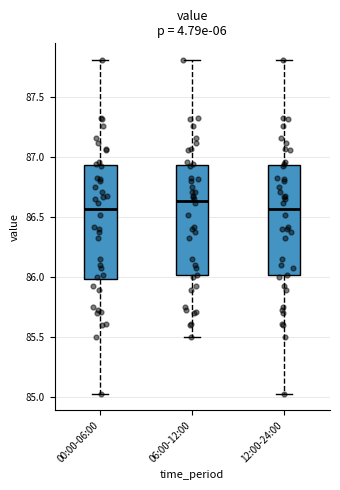

Reading left to right, transcribe this box plot: for each box, give where its median line is, the range the box spans, and where its two whiskers end, as read against the y-axis. The values are not printed on the chart, so give them approximately, as read against the axis.

00:00-06:00: median 86.55, box 86.00 to 86.95, whiskers 85.05 to 87.80
06:00-12:00: median 86.65, box 86.00 to 86.95, whiskers 85.50 to 87.80
12:00-24:00: median 86.55, box 86.00 to 86.95, whiskers 85.05 to 87.80